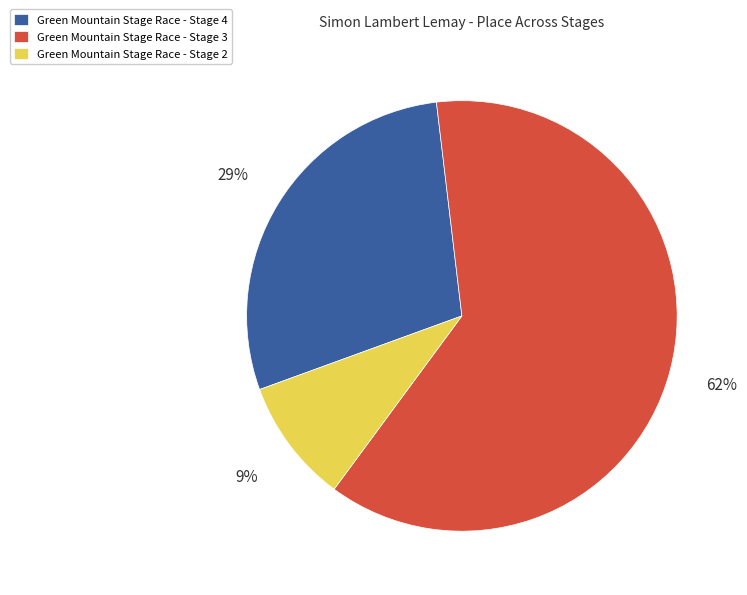

To the nearest percent, what percentage of the pie is Green Mountain Stage Race - Stage 4?

29%